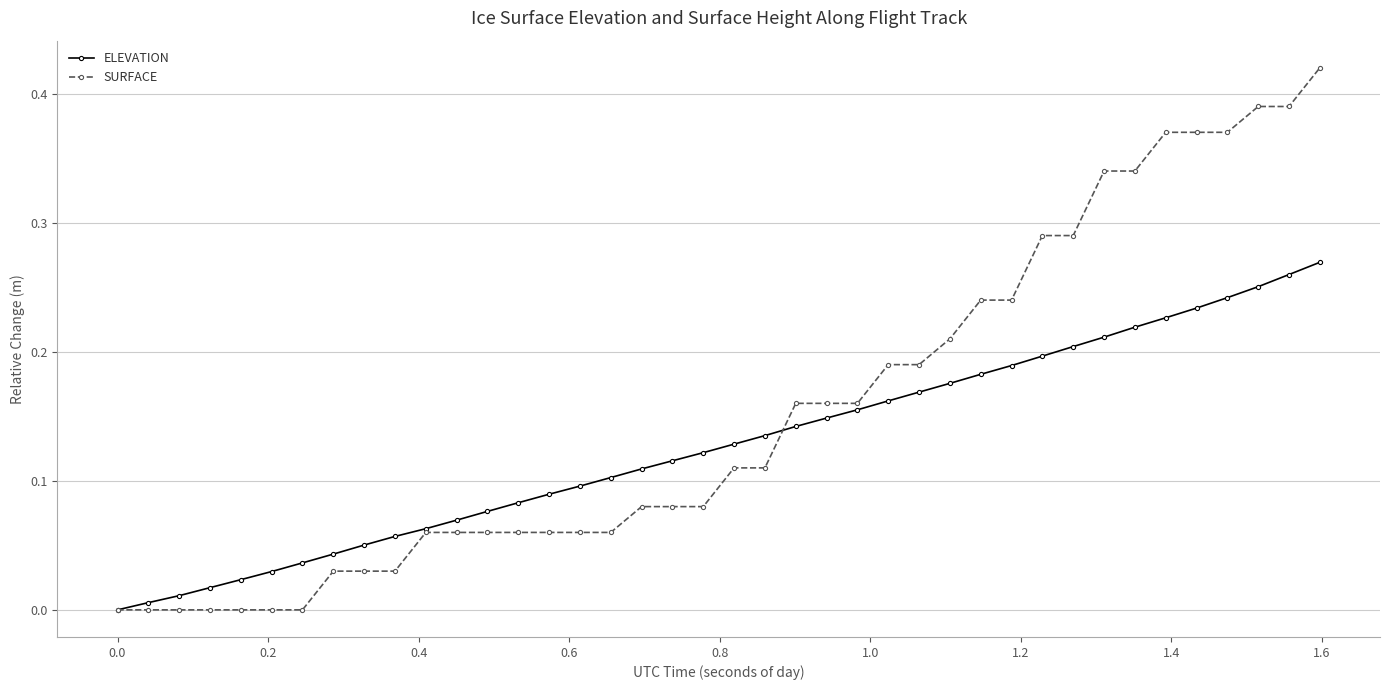

List the series in order of their peak value, lowest first.

ELEVATION, SURFACE